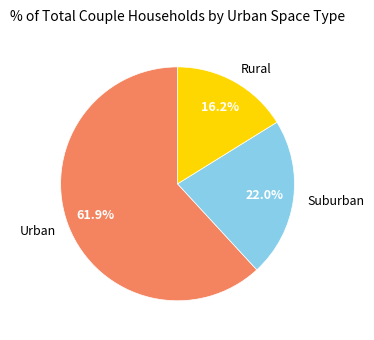

Approximately how many times larger is the value at Rural compared to Urban?

0.3